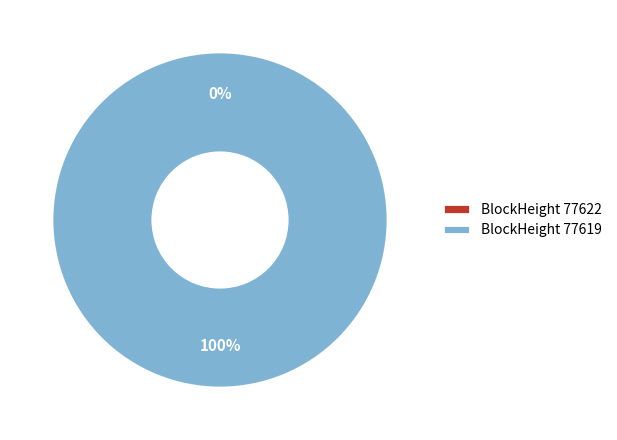

Does 77619 account for over 50% of the chart?

Yes